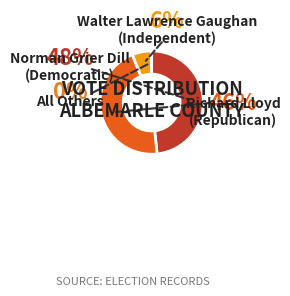

Count the number of slices in the pie.

4